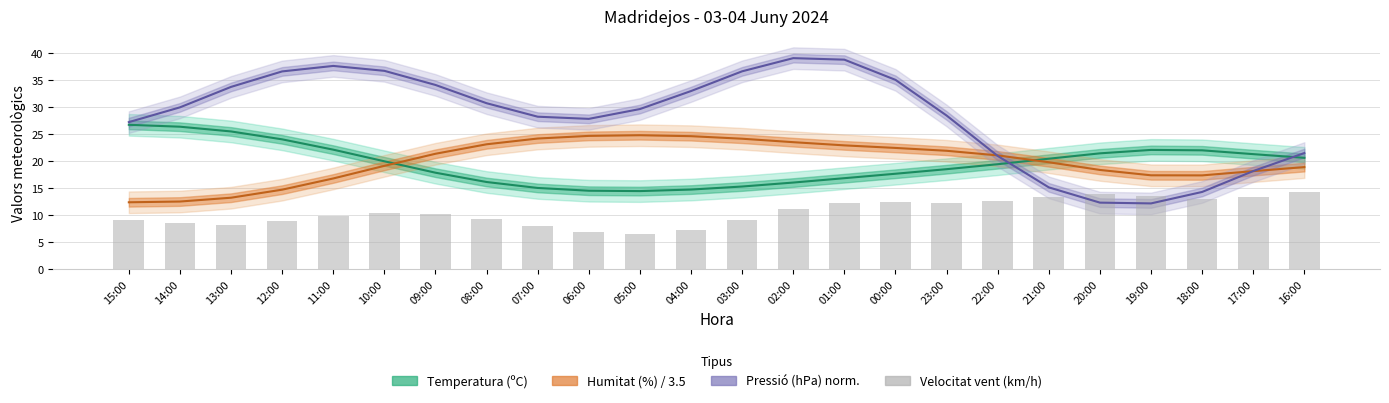

Count the number of values greater than 10.

13